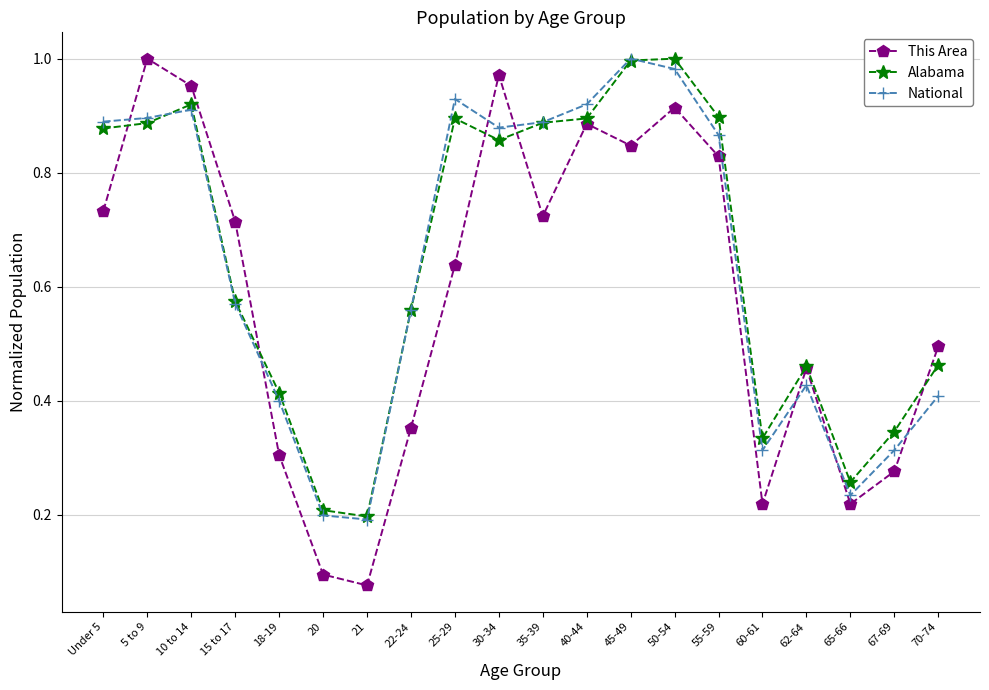

What position from the left is 65-66?

18